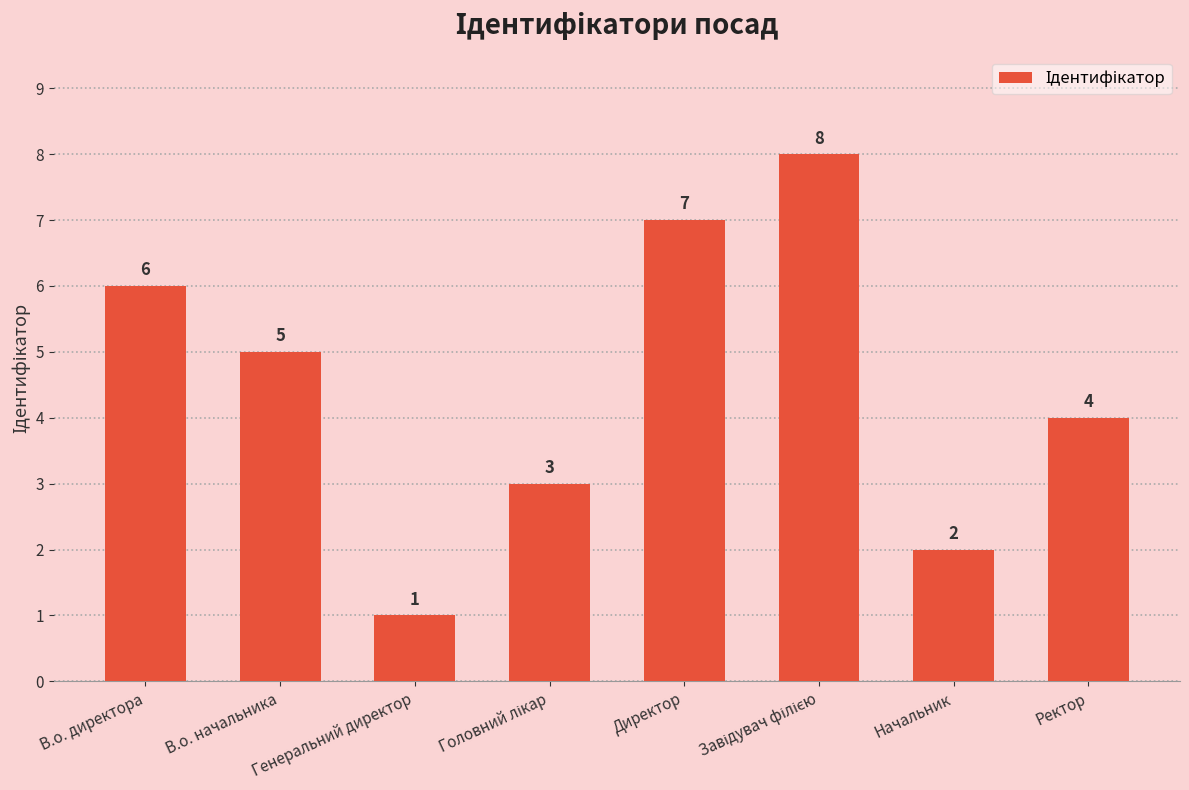

How many values are between 3 and 7?

5